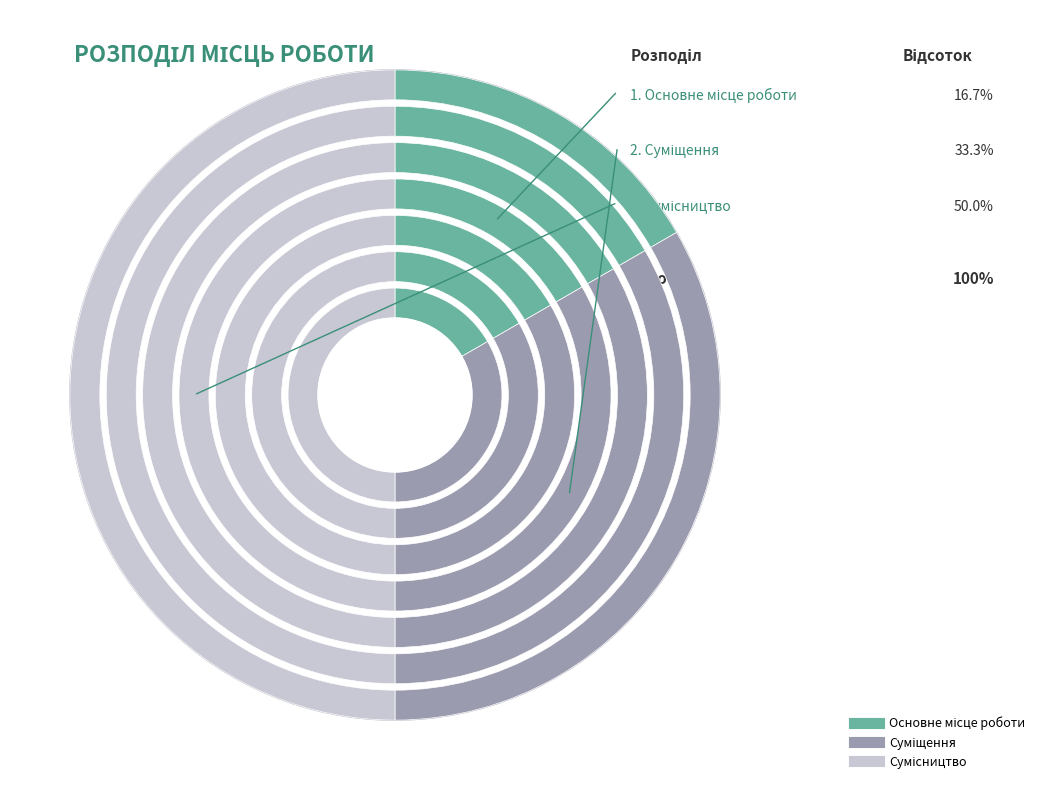

What percentage do Основне місце роботи and Суміщення together represent?

50.0%